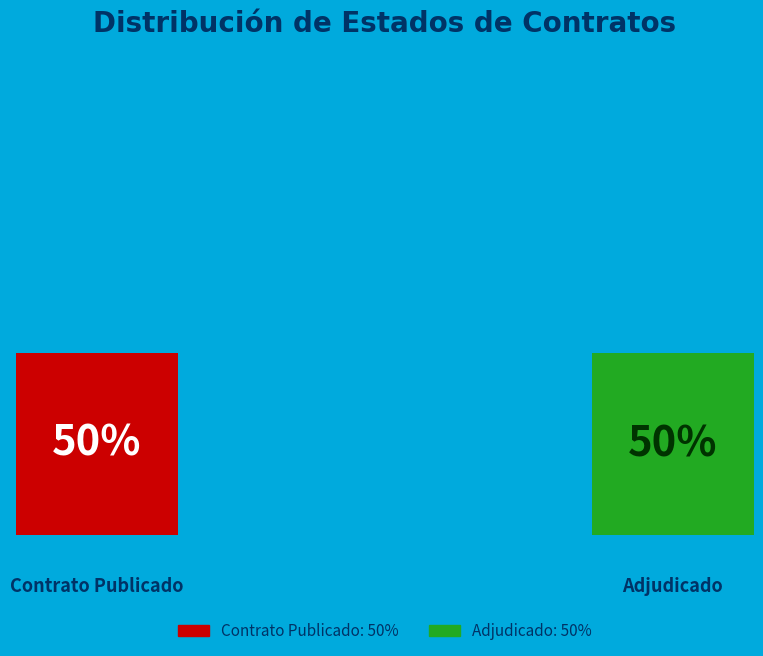

Count the number of slices in the pie.

2